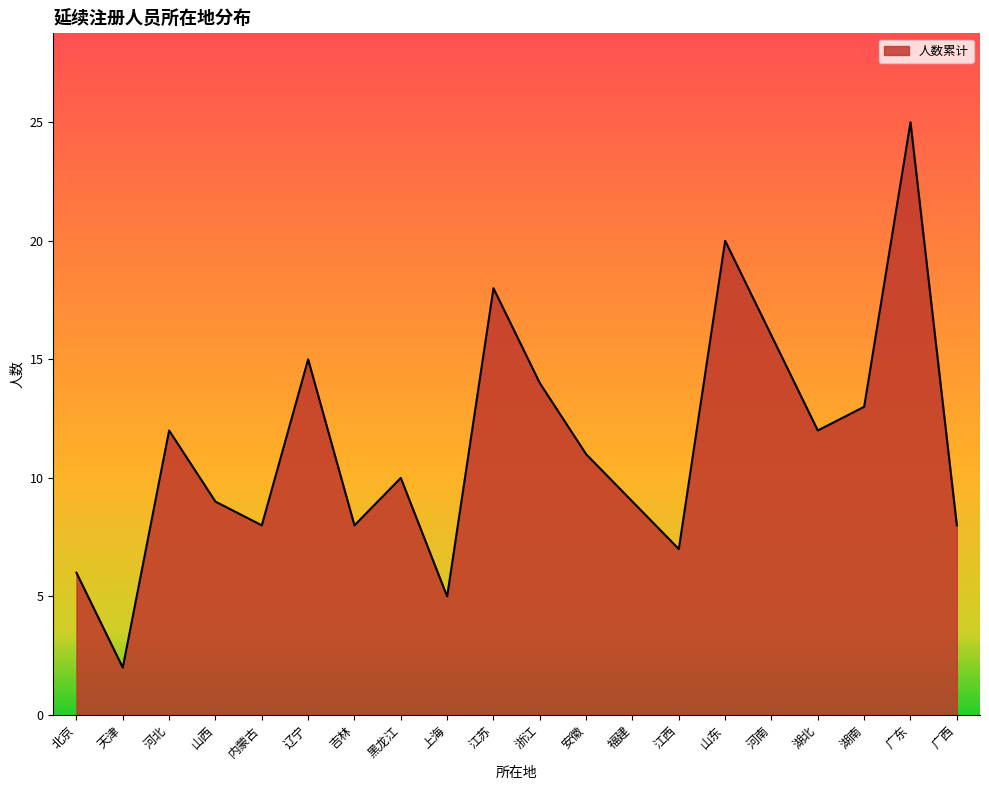

What is the approximate value at 河北?

12